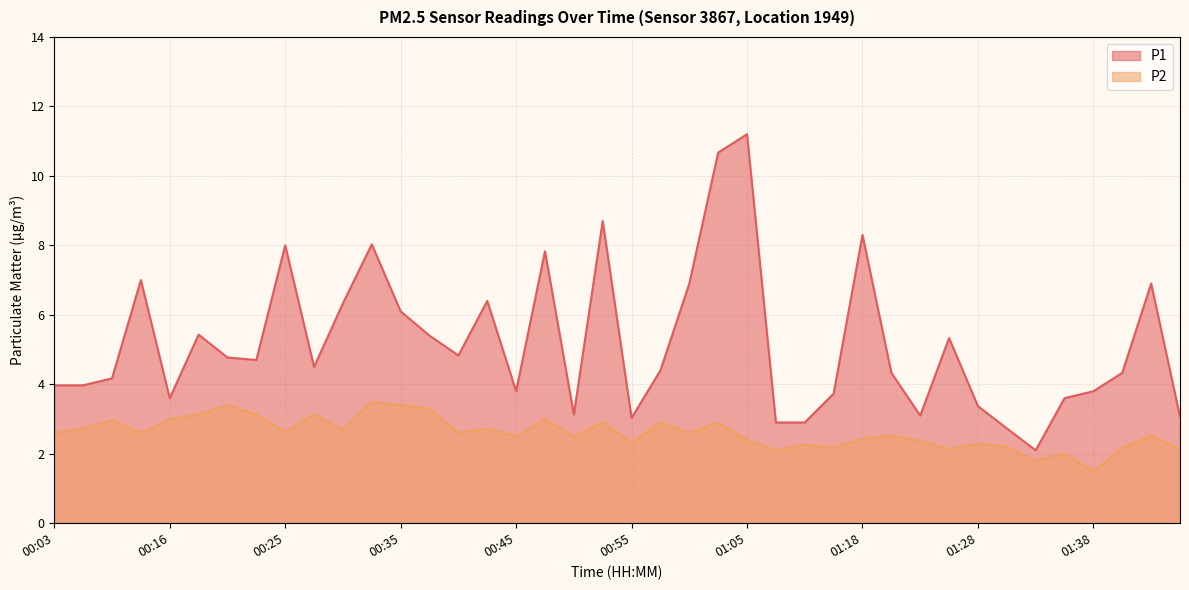

True or false: P2 and P1 intersect in this chart.

False